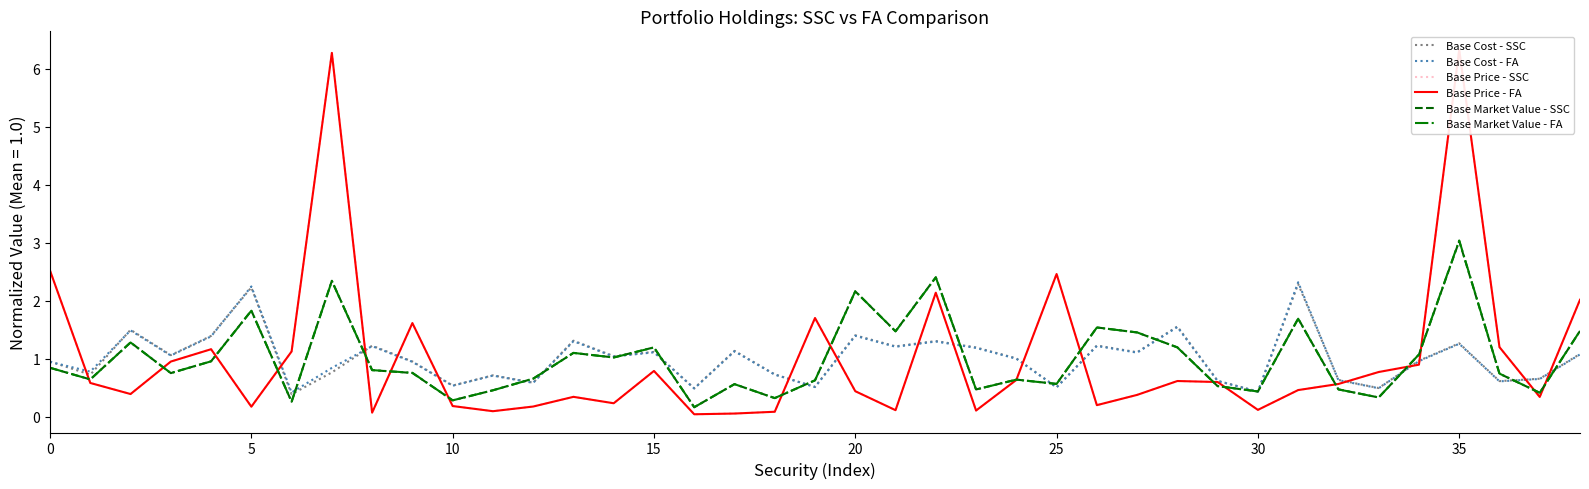

Which series ends up on top after the final intersection of Base Price - FA and Base Cost - FA?

Base Price - FA